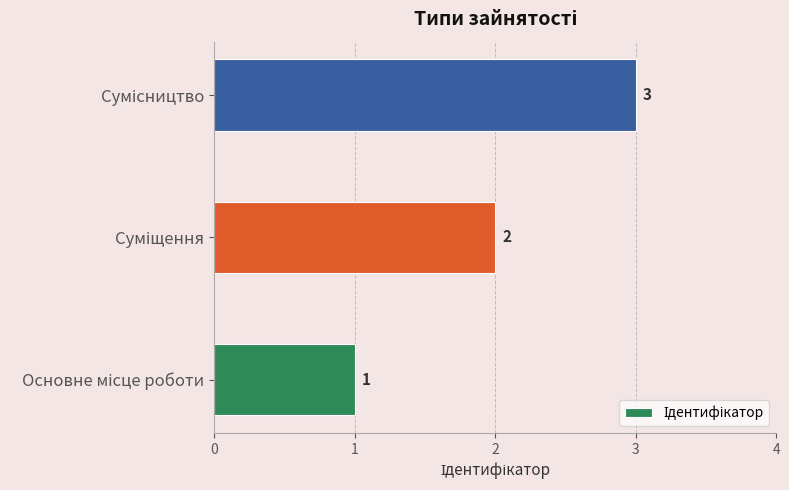

Are the bars horizontal?

Yes